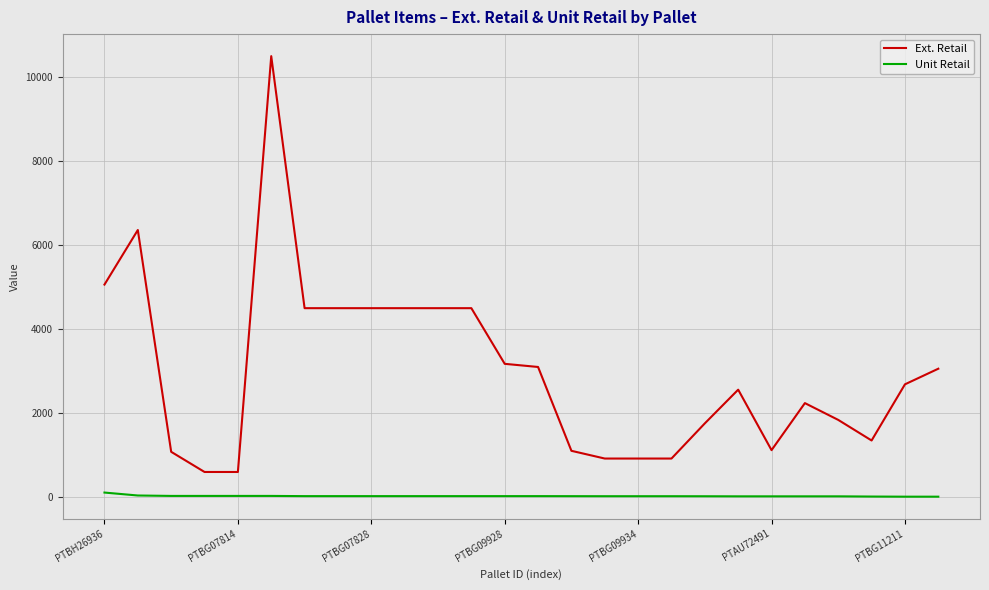

What is the highest value of the Ext. Retail series?

10496.5